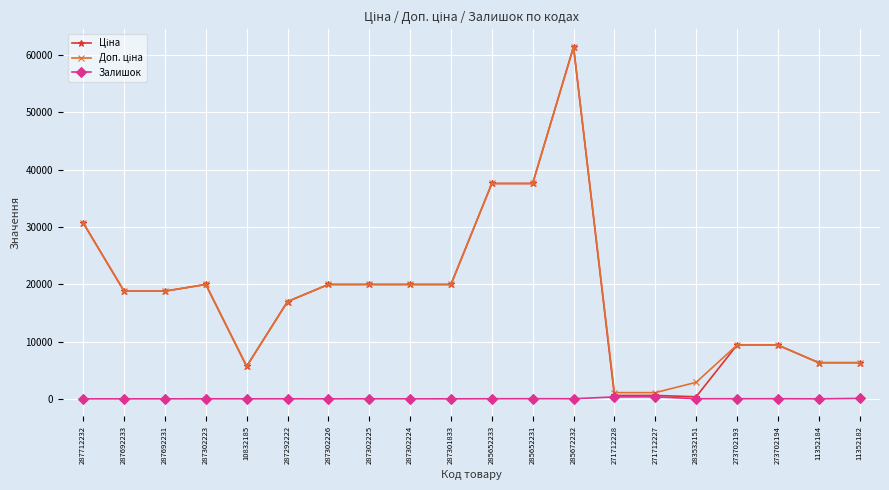

At how many categories does at least one series exceed 36169?

3